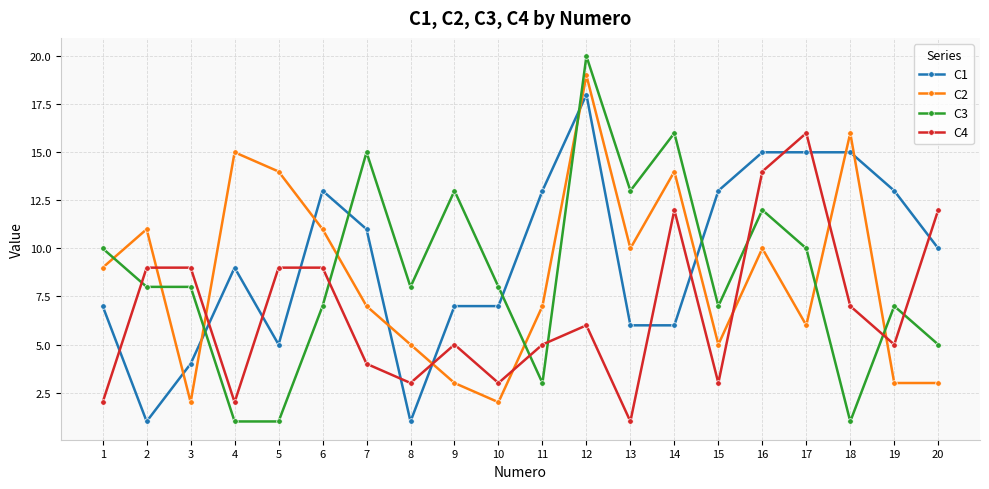

Between 1 and 20, which series saw the biggest shift?

C4